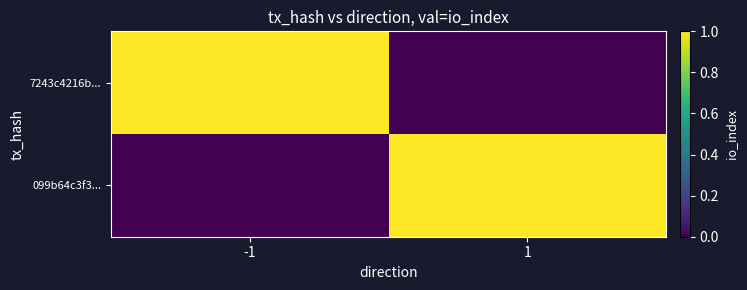

Which category has the highest value across all series?

-1